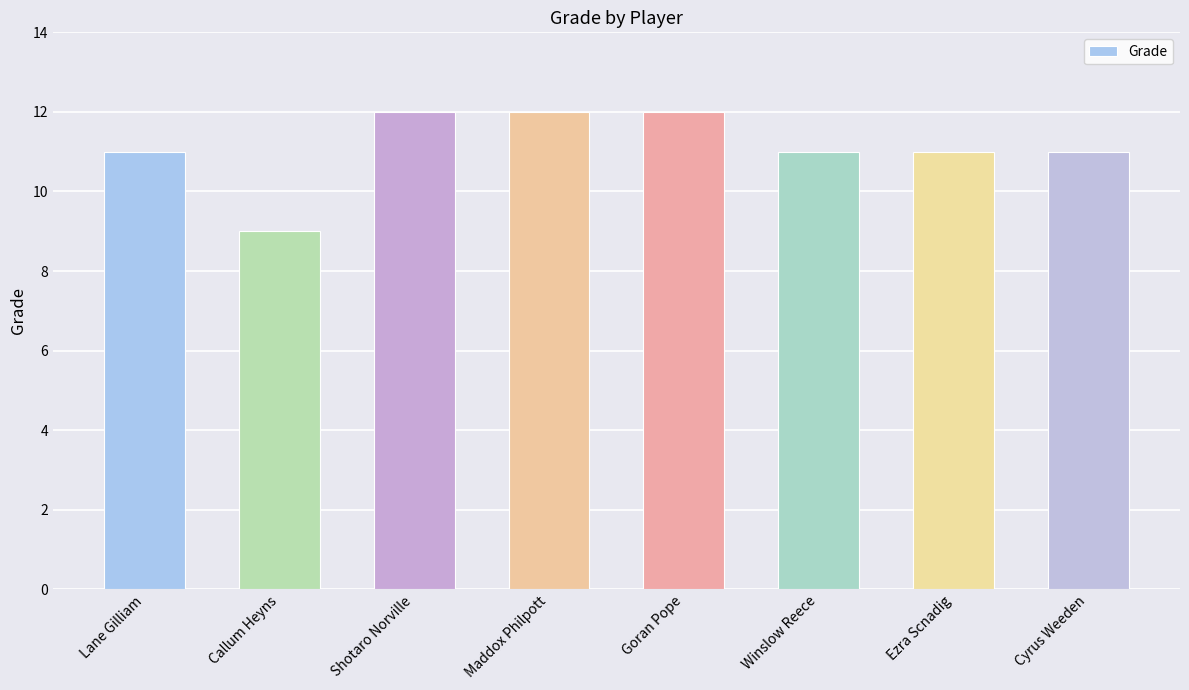

What is the average value?

11